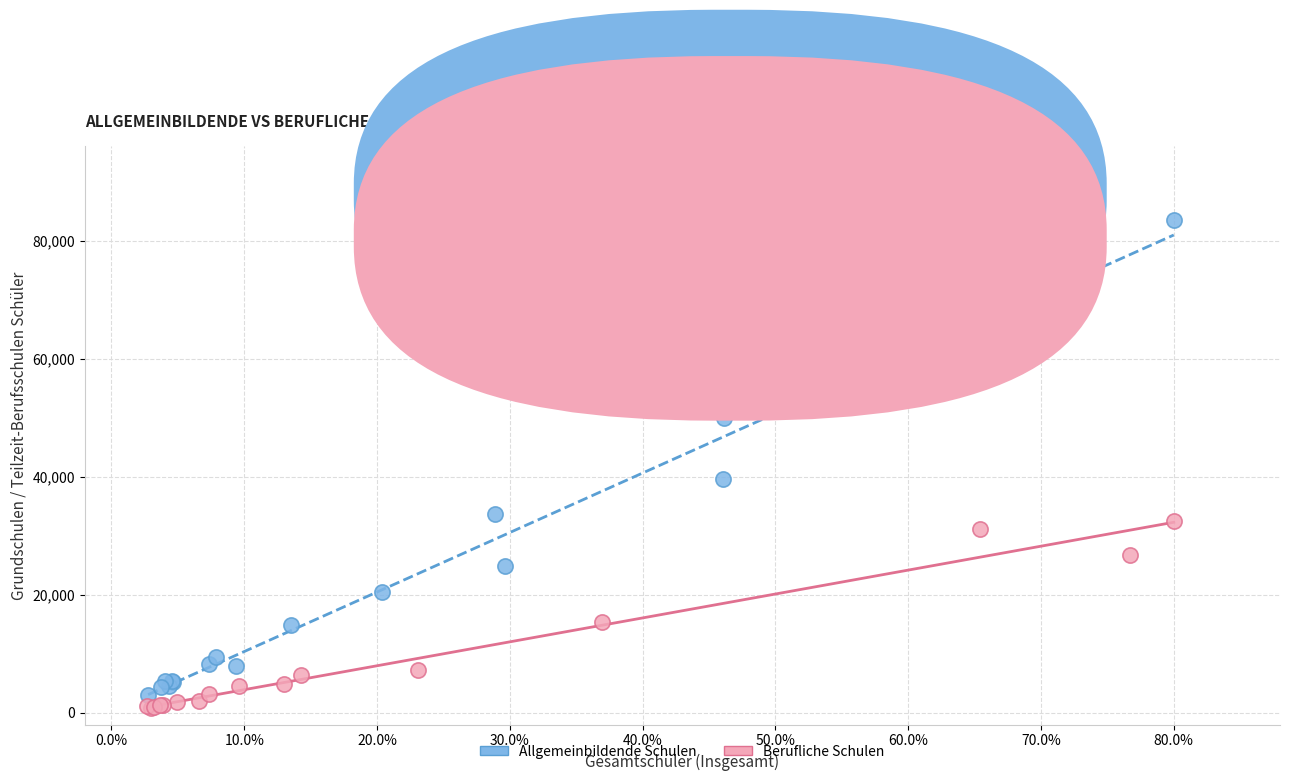

What are all the series names shown in the legend?

Allgemeinbildende Schulen, Berufliche Schulen